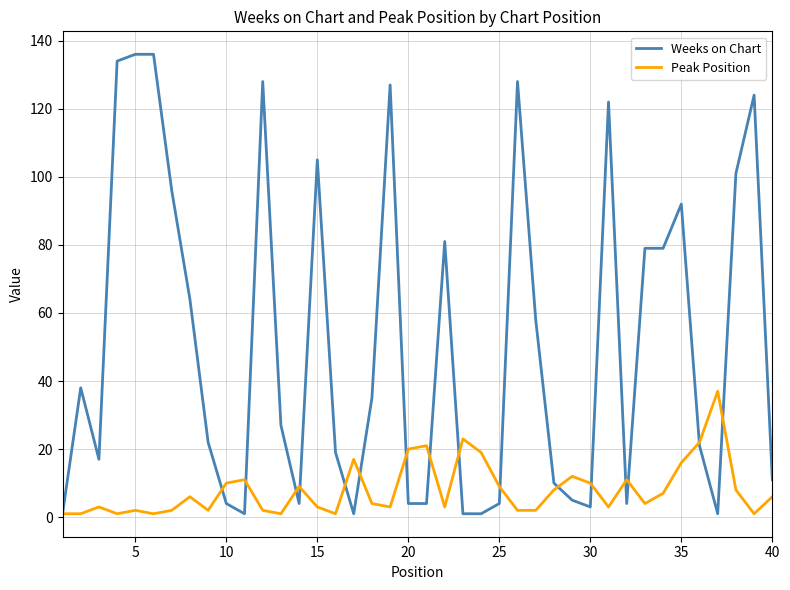

Which series has the largest range (max minus min)?

Weeks on Chart